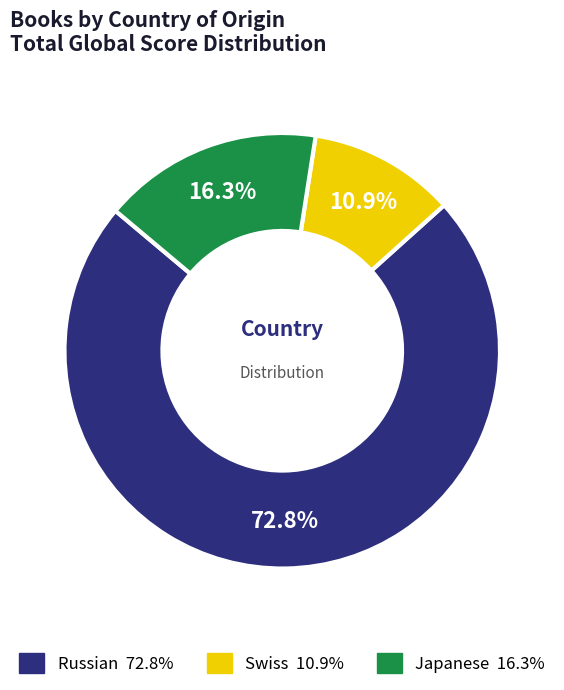

What is the ratio of the value at Russian to the value at Japanese?

4.5